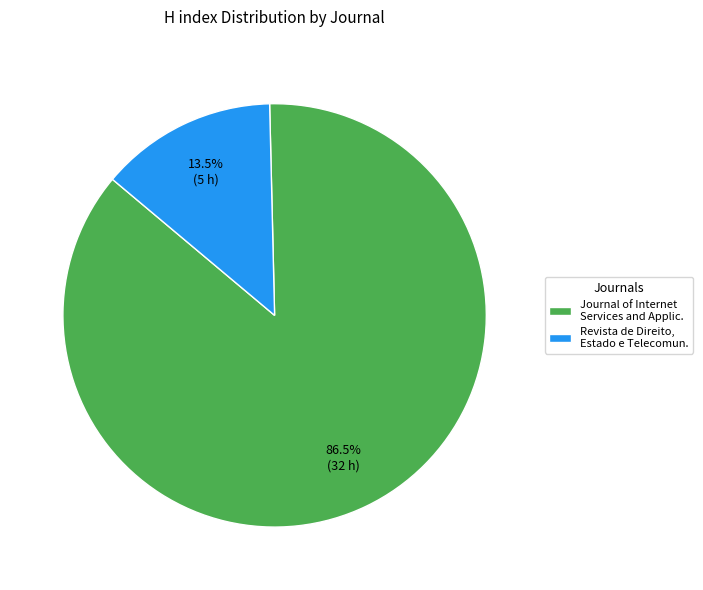

How many segments does this pie chart have?

2